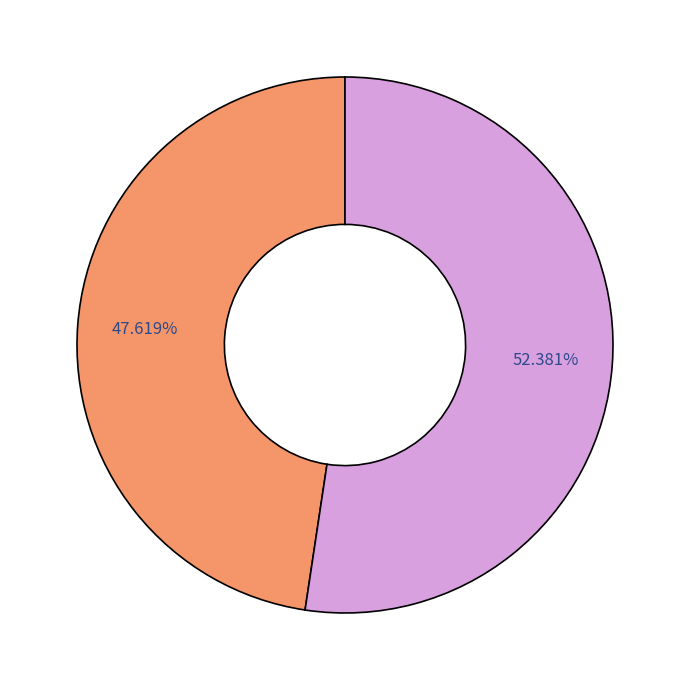

Is there a majority slice in this chart?

Yes